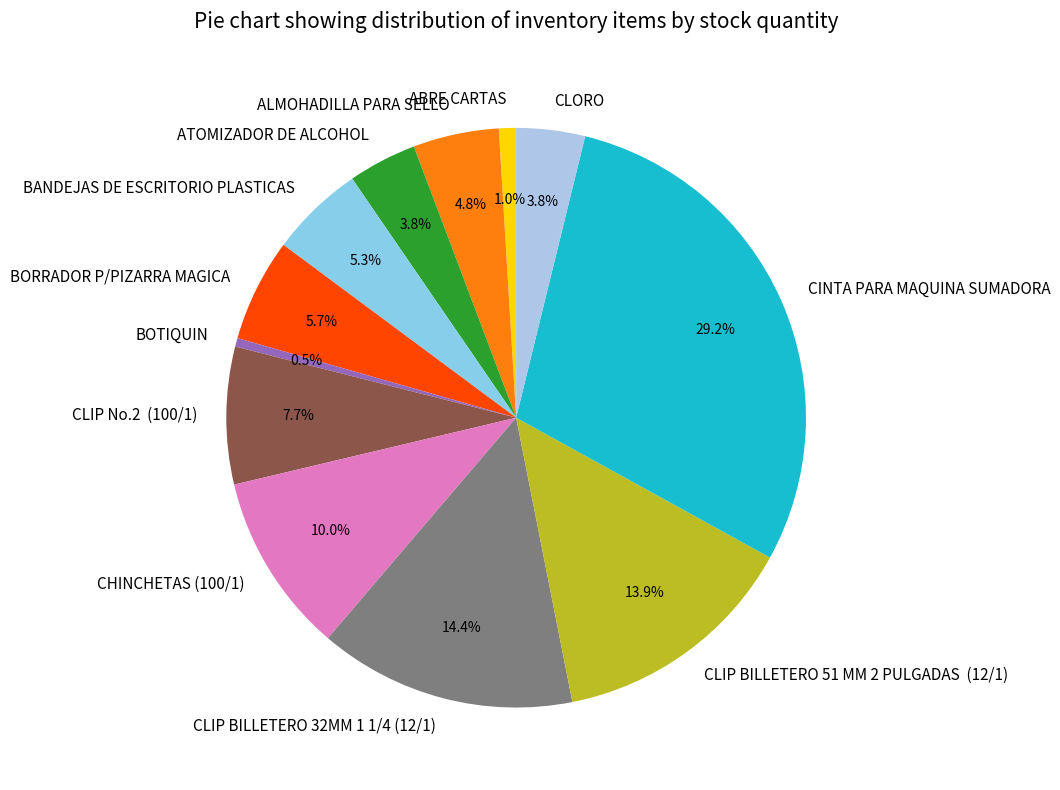

Is there a majority slice in this chart?

No